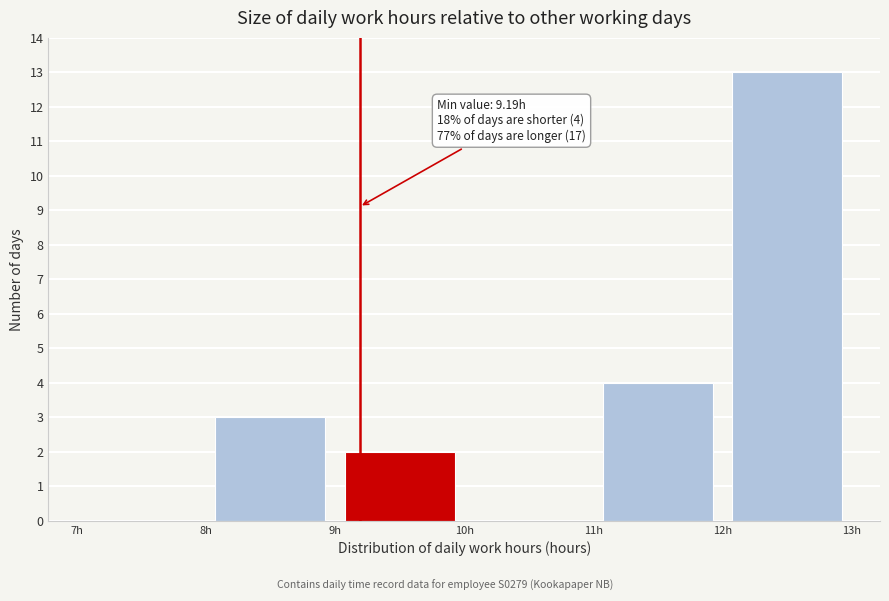

Over which range of the x-axis is the bar tallest?

12 to 13